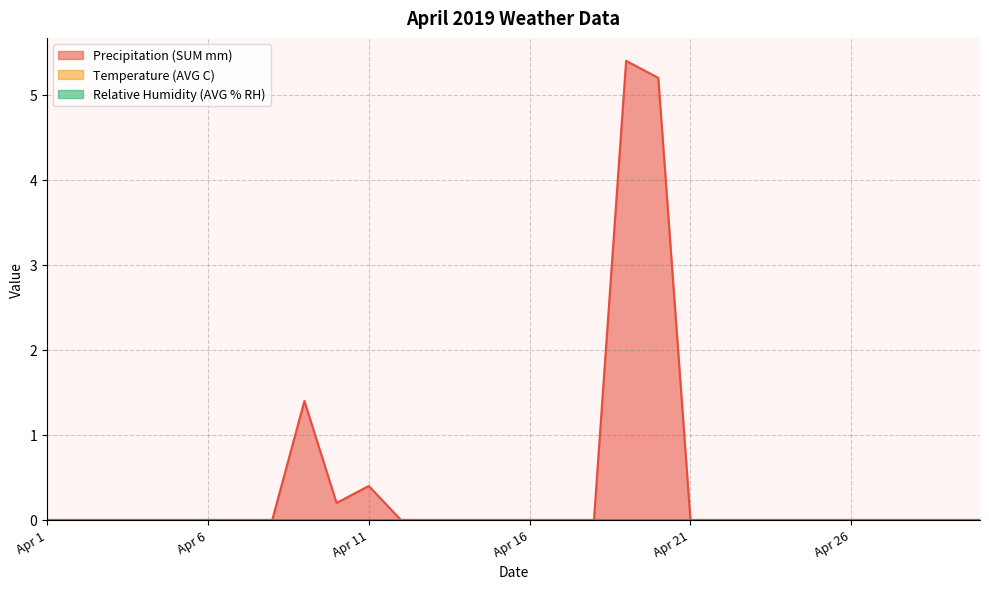

Which category has the highest value across all series?

Apr 19